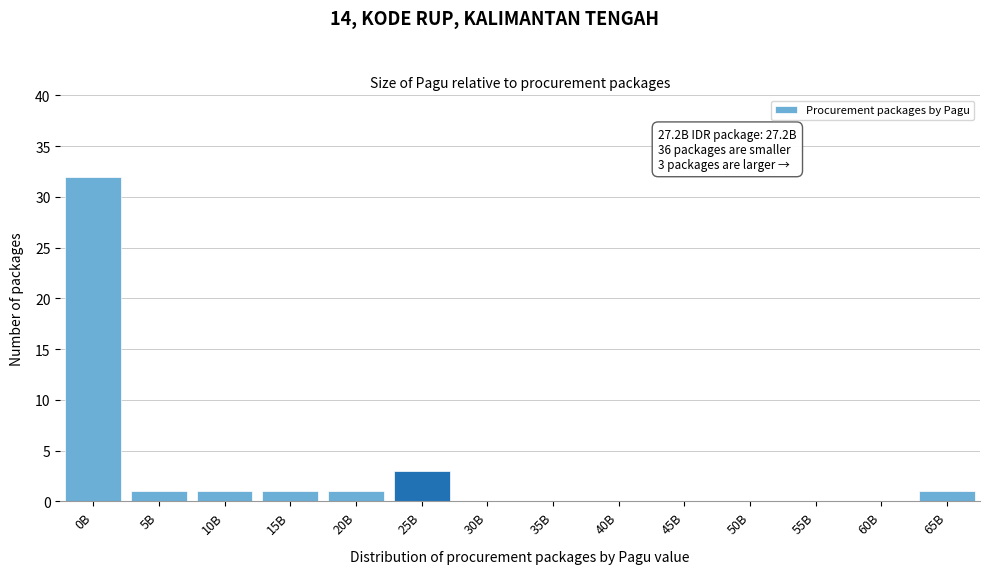

Reading left to right, list all the values displayed in this chart.

0B=32	5B=1	10B=1	15B=1	20B=1	25B=3	30B=0	35B=0	40B=0	45B=0	50B=0	55B=0	60B=0	65B=1